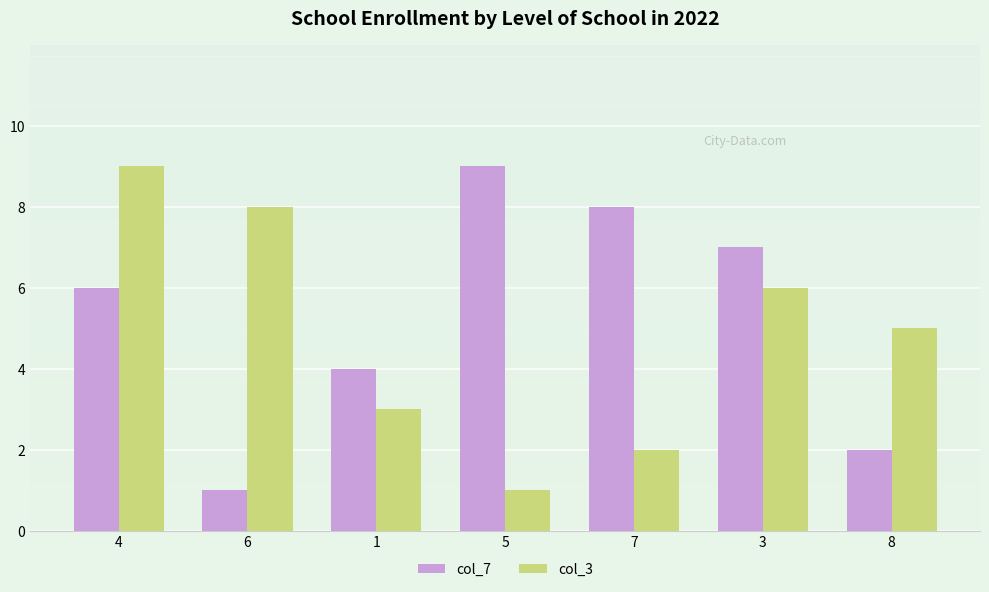

At which category is the sum across all series the highest?

4